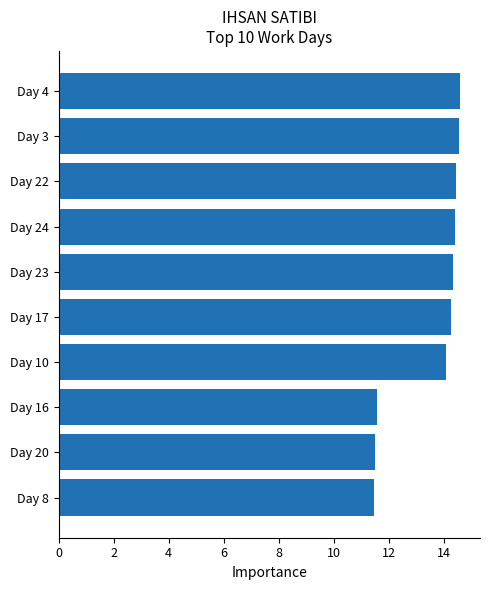

The chart shows a value of 14.4 at Day 22. True or false?

True